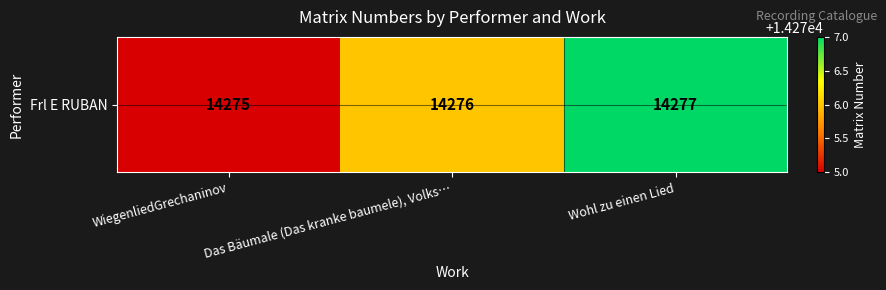

What is the difference between the maximum and second lowest values?

1